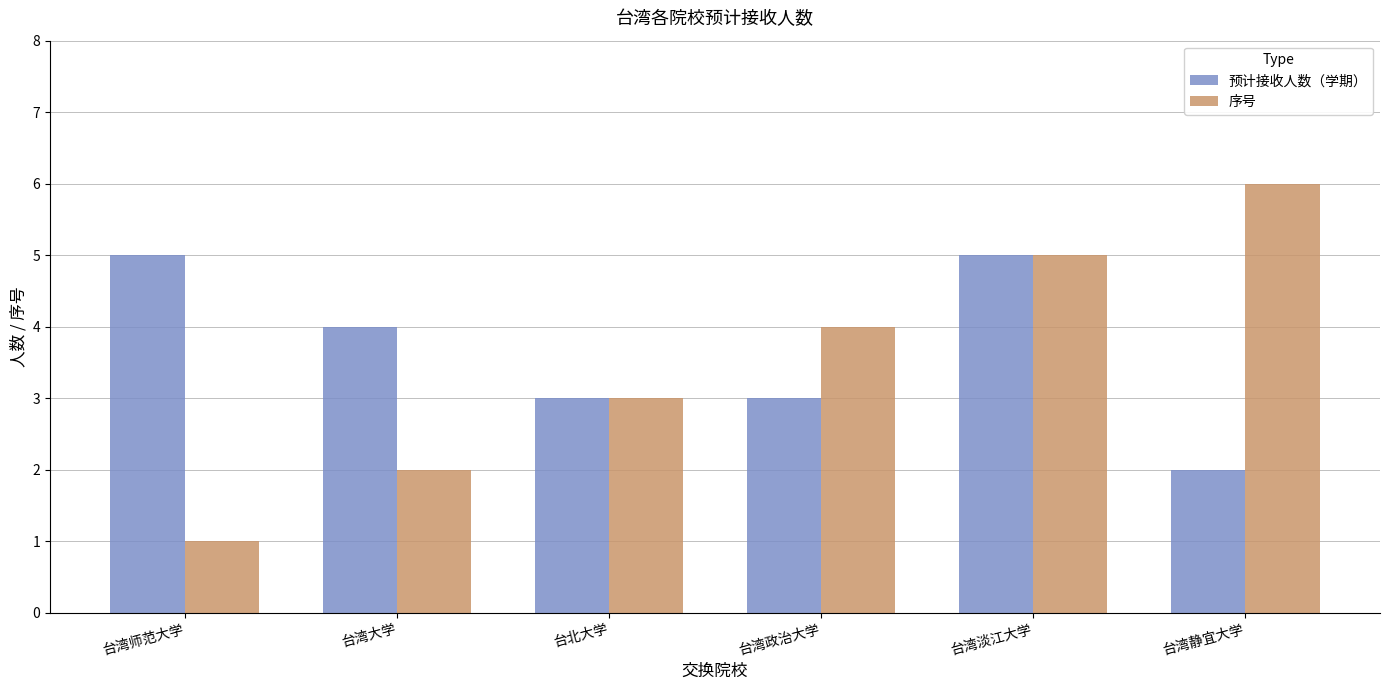

Rank the series by their maximum value, from lowest to highest.

预计接收人数（学期）, 序号